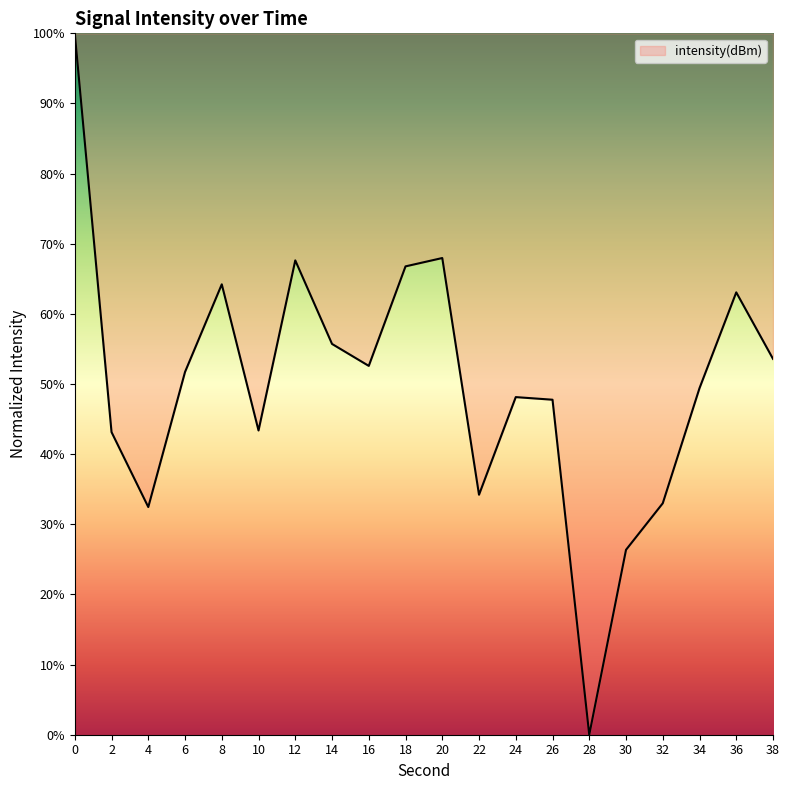

Does the chart display data point markers on the line(s)?

No